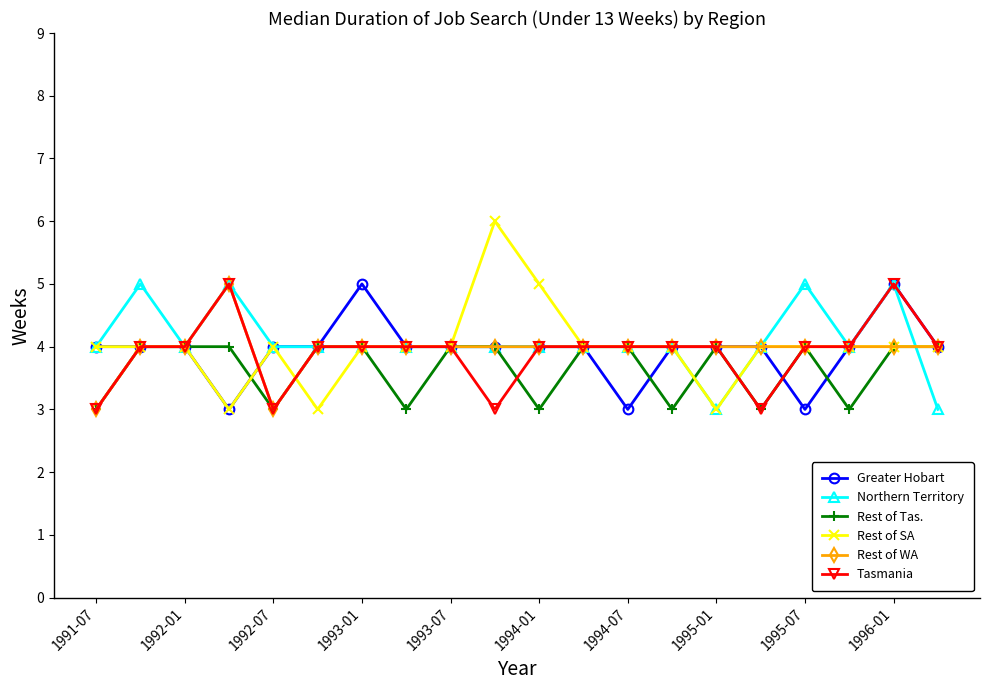

What is the highest value of the Rest of WA series?

5